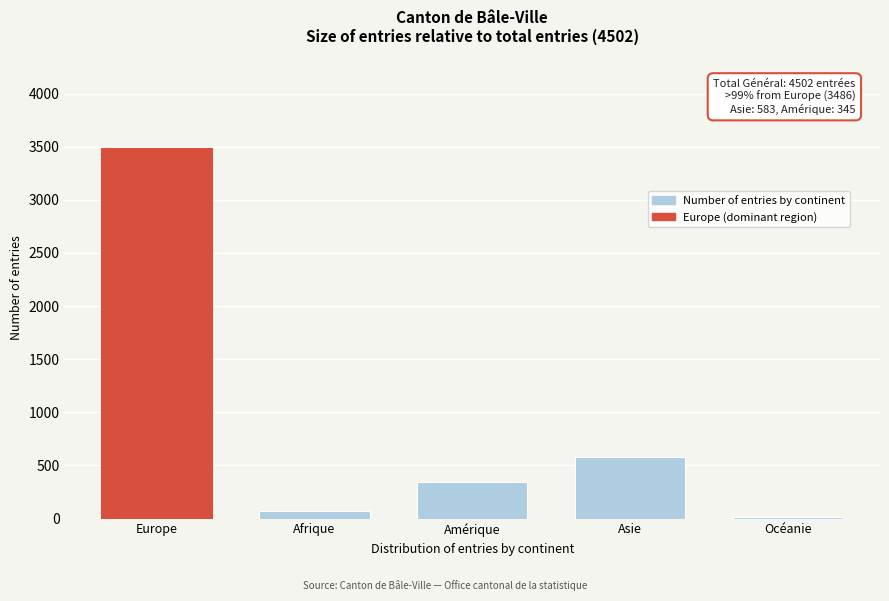

Reading left to right, extract all data points from this chart.

3486	72	345	583	16